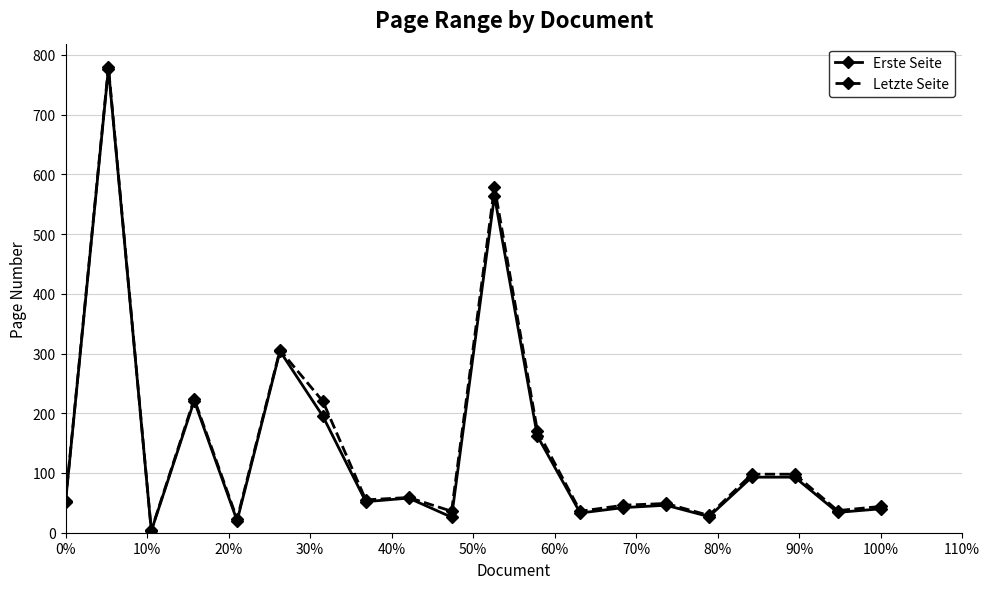

True or false: Erste Seite has more than 1 points higher than both neighbors.

True